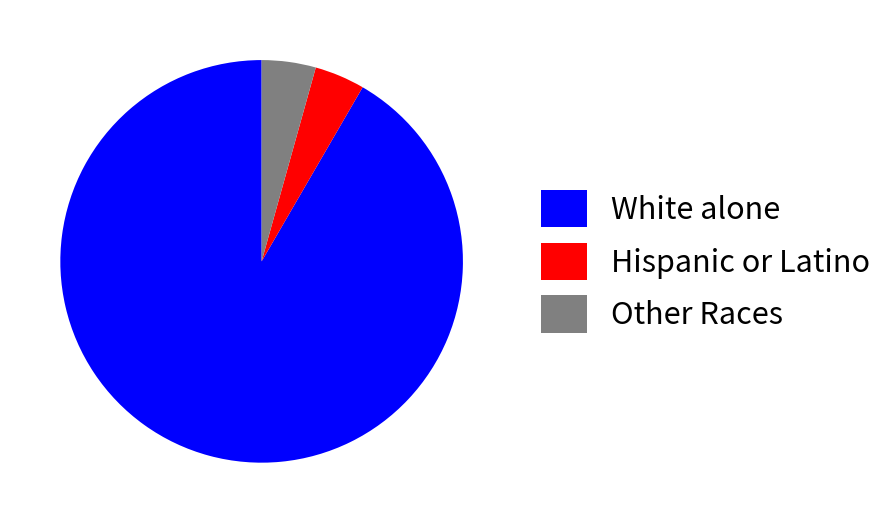

Is it true that Other Races is 4% of the pie?

True